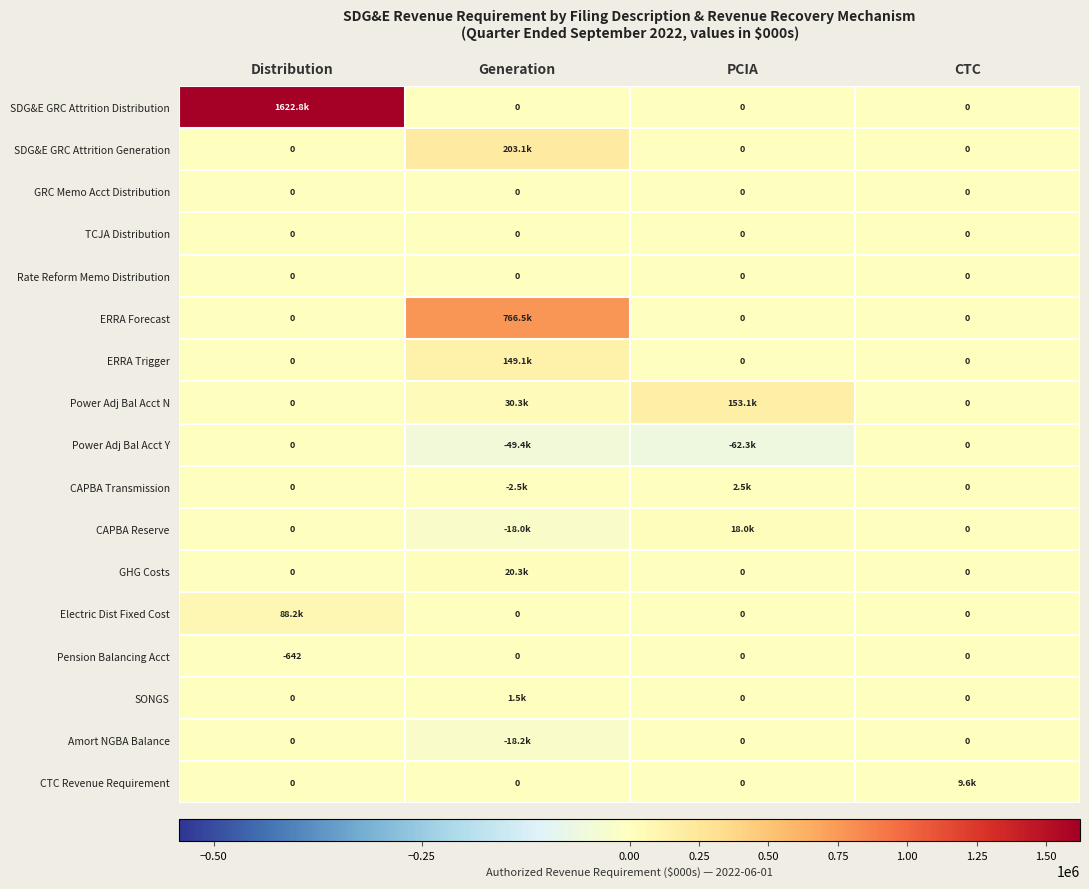

What value does the Power Adj Bal Acct N series have at PCIA?

153061.8